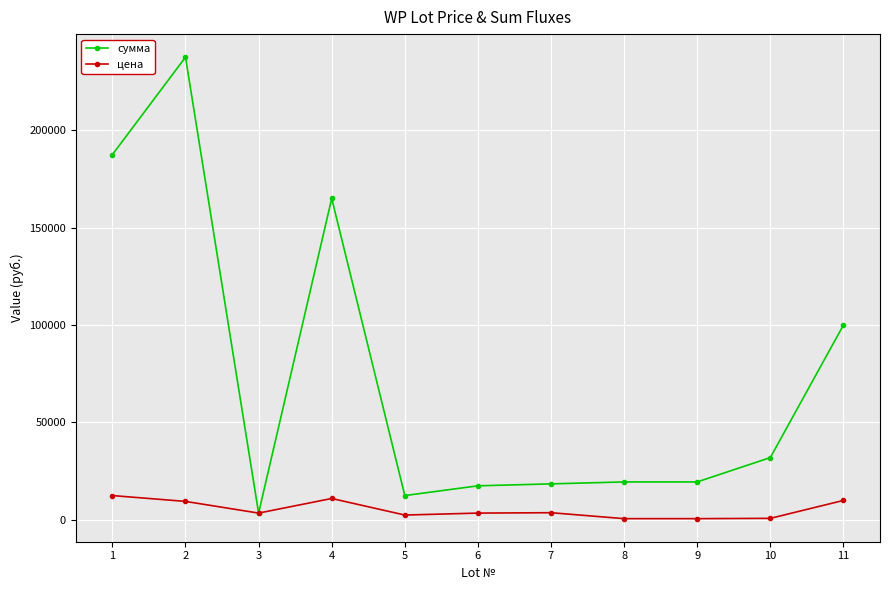

Where is the first local minimum for цена?

3